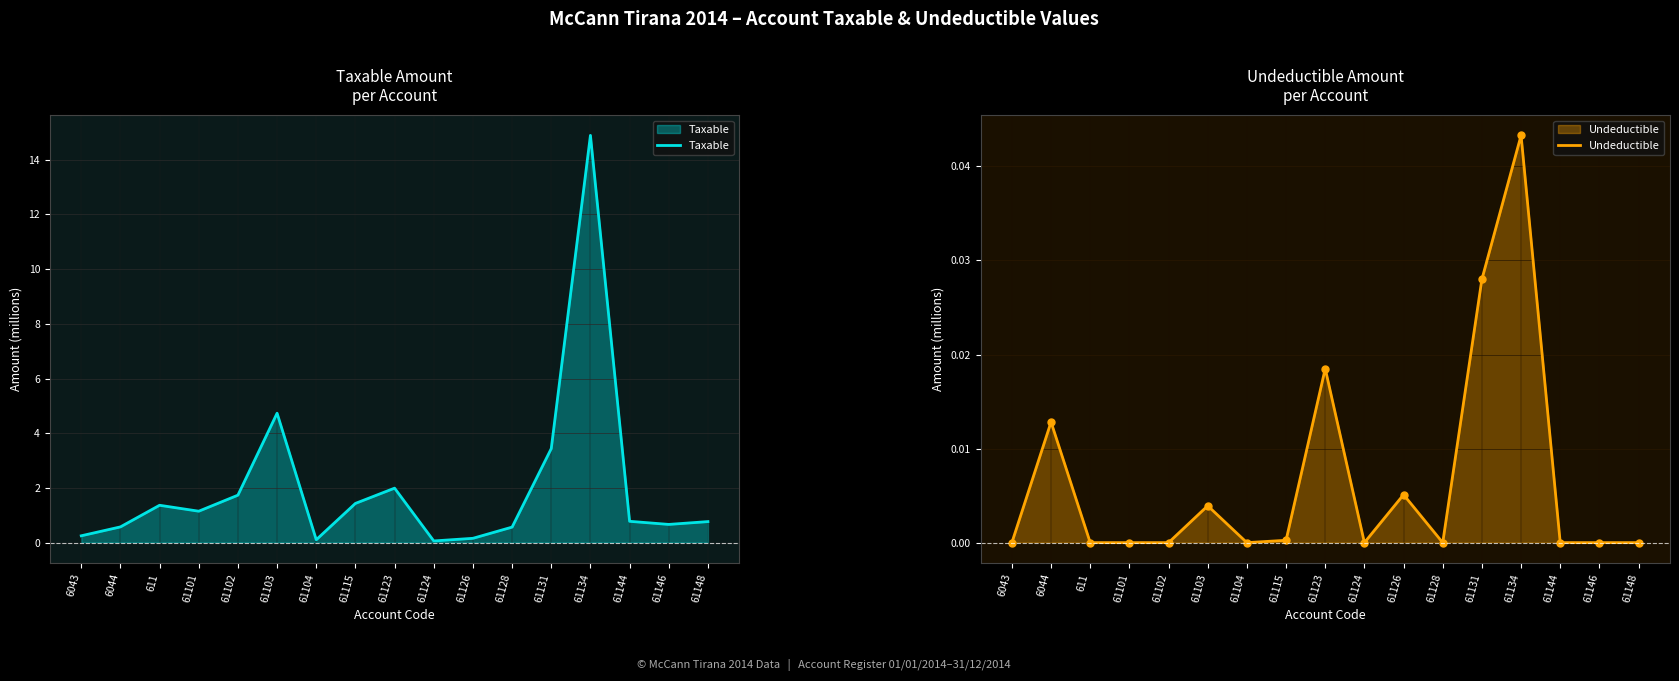

Does the chart display data point markers on the line(s)?

No